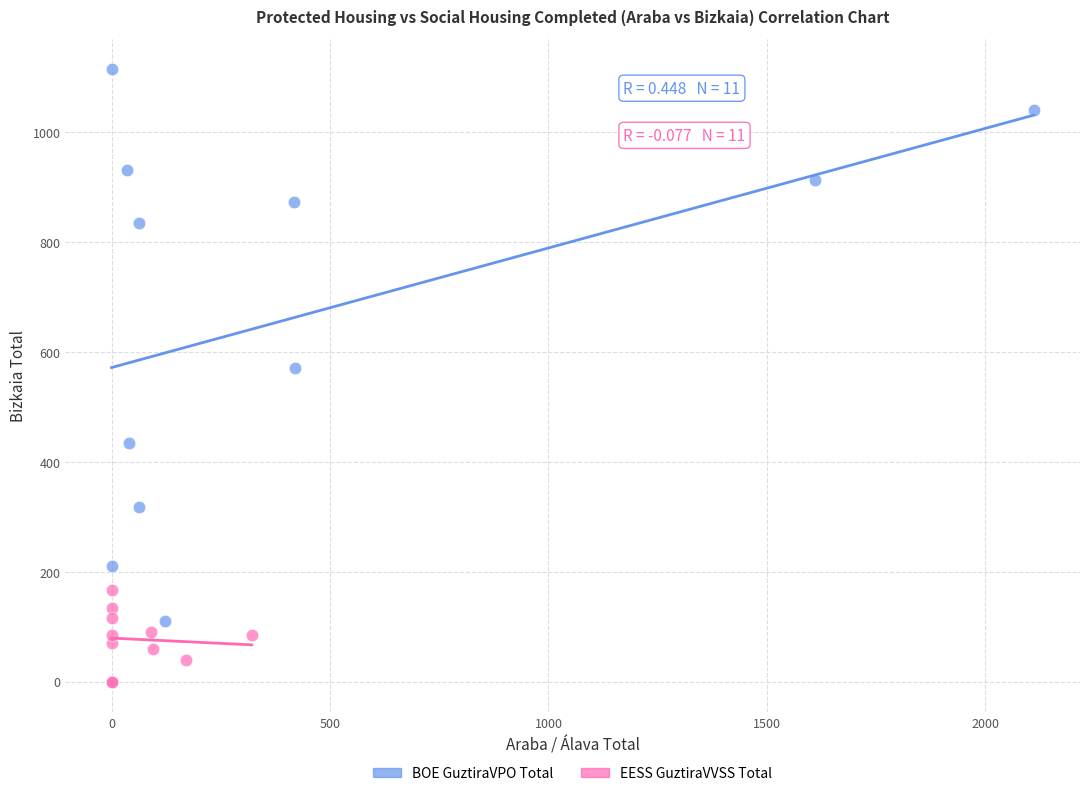

Which series contains the highest Y value?

BOE GuztiraVPO Total